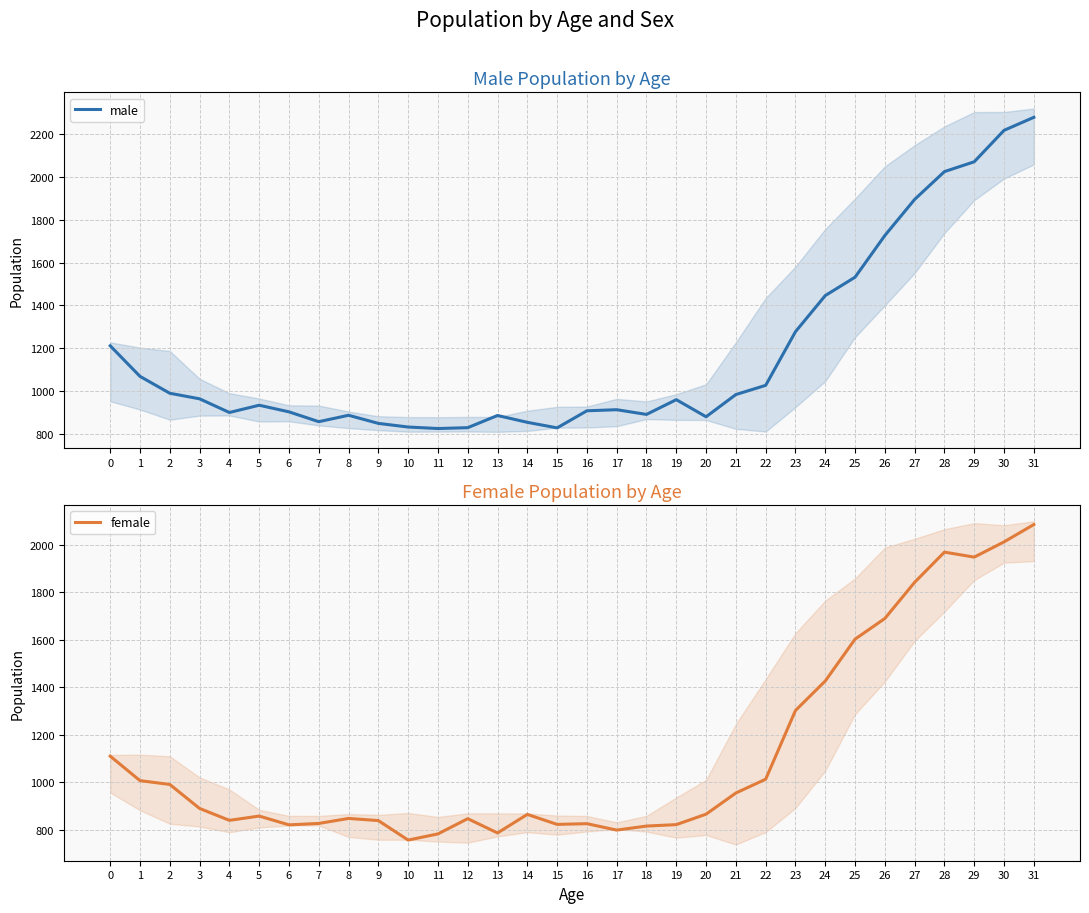

Rank the series by their average value, from highest to lowest.

male, female